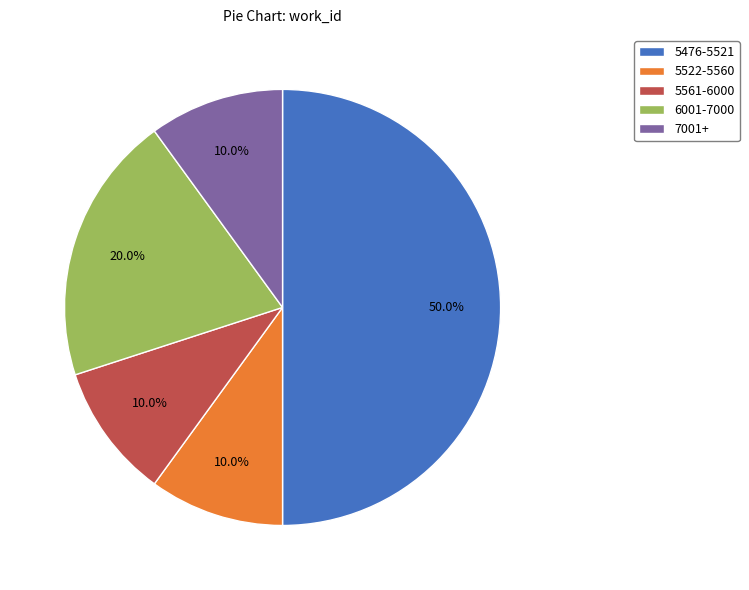

Combined, what portion of the pie is 5561-6000 and 5476-5521?

60.0%